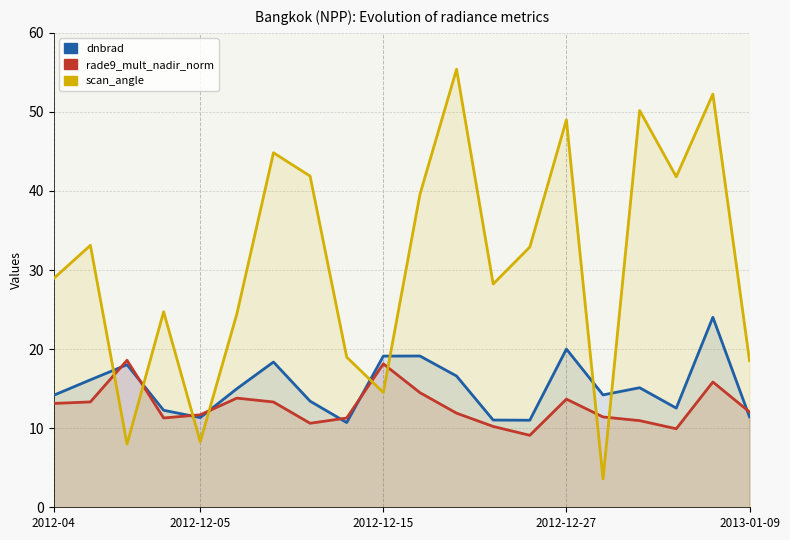

Rank the series by their maximum value, from highest to lowest.

scan_angle, dnbrad, rade9_mult_nadir_norm